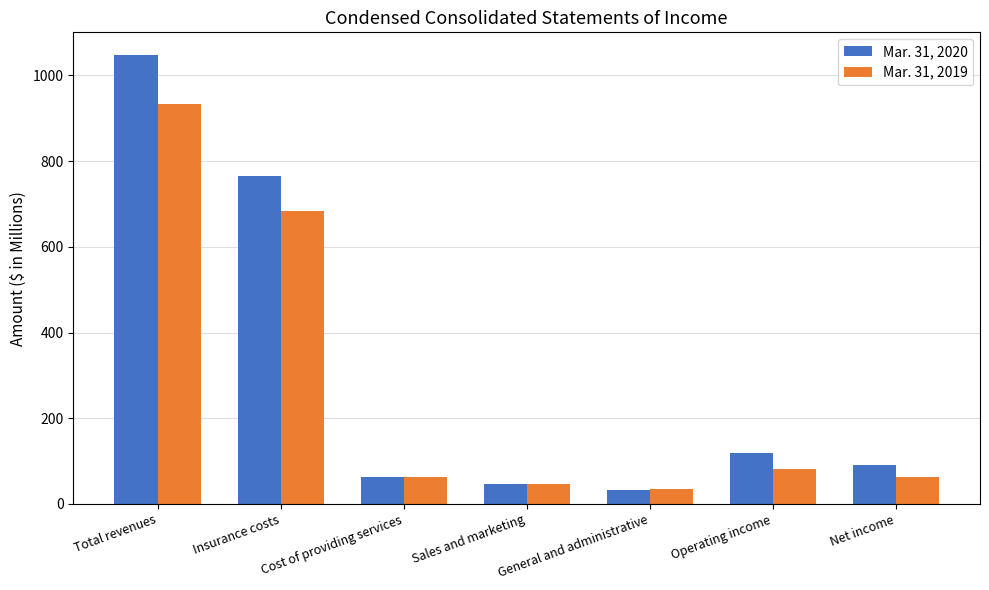

What is the sum of the Mar. 31, 2020 values at Operating income and Net income?

211